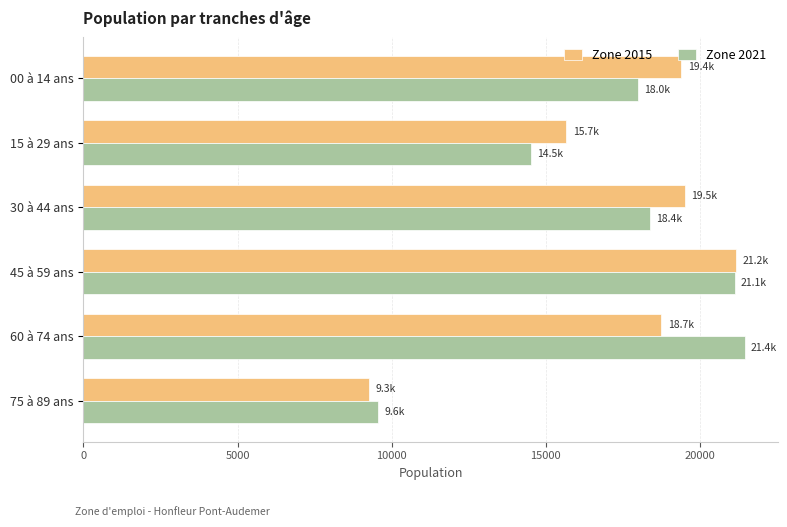

What is the difference between the maximum and minimum values in the Zone 2021 series?

11892.7